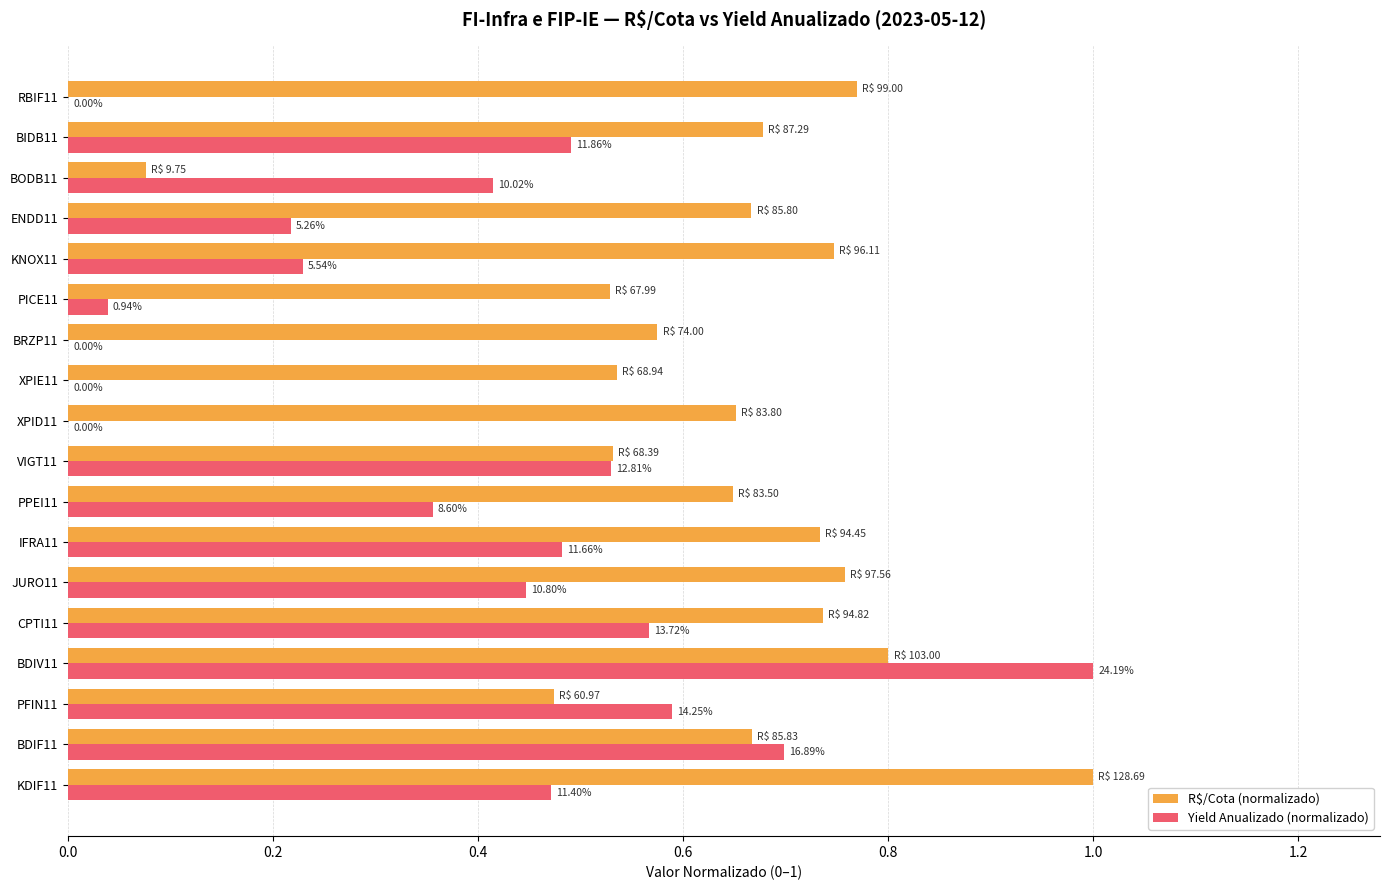

What are all the series names shown in the legend?

R$/Cota (normalizado), Yield Anualizado (normalizado)